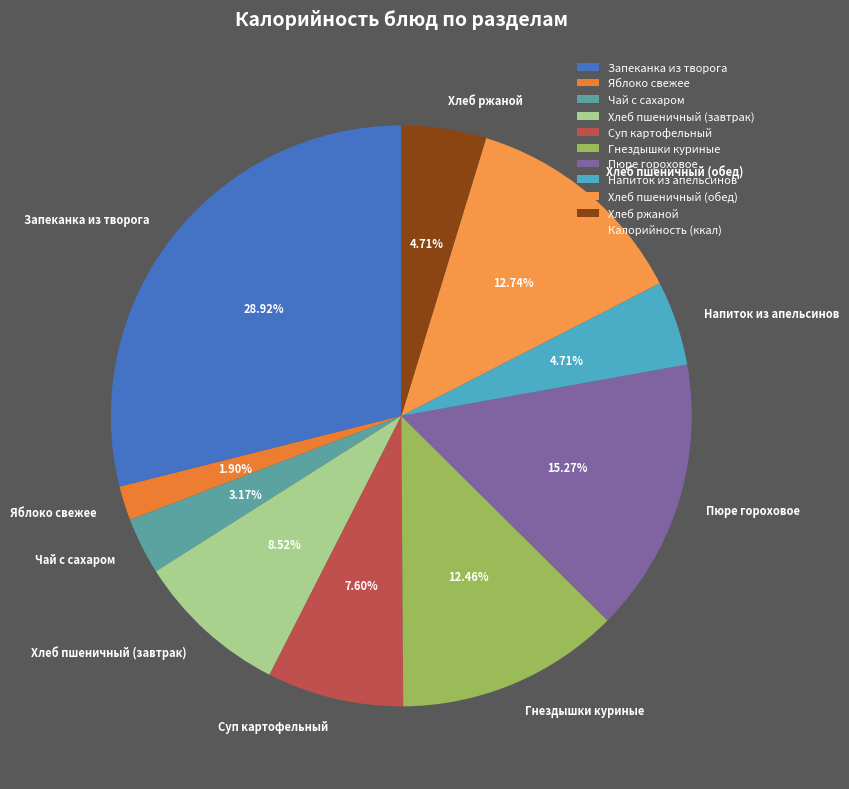

To the nearest percent, what is the difference between the largest and smallest slice percentages?

27%